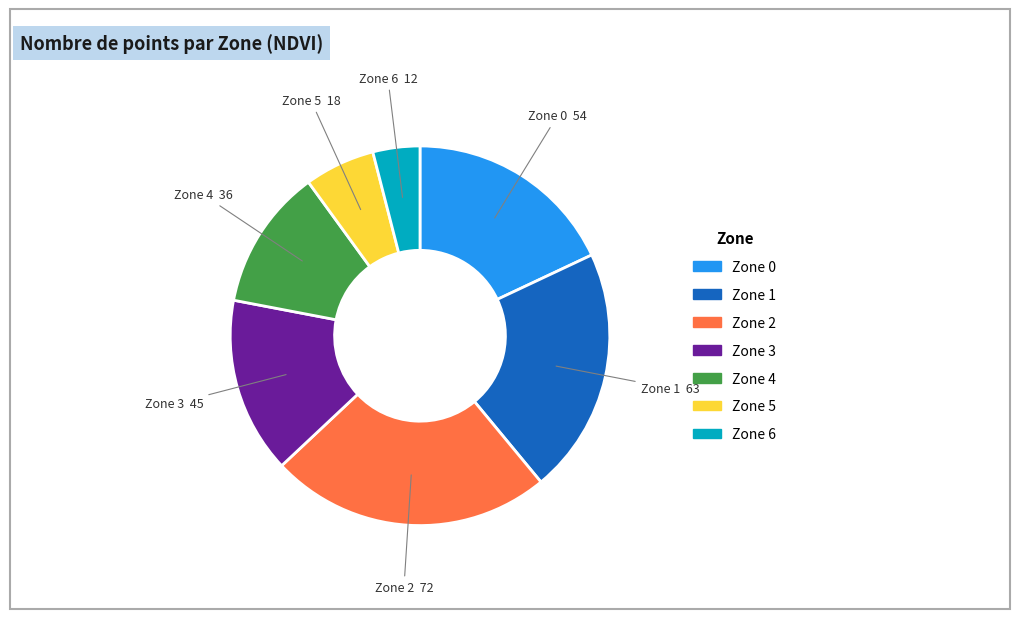

Does Zone 3 account for over 50% of the chart?

No